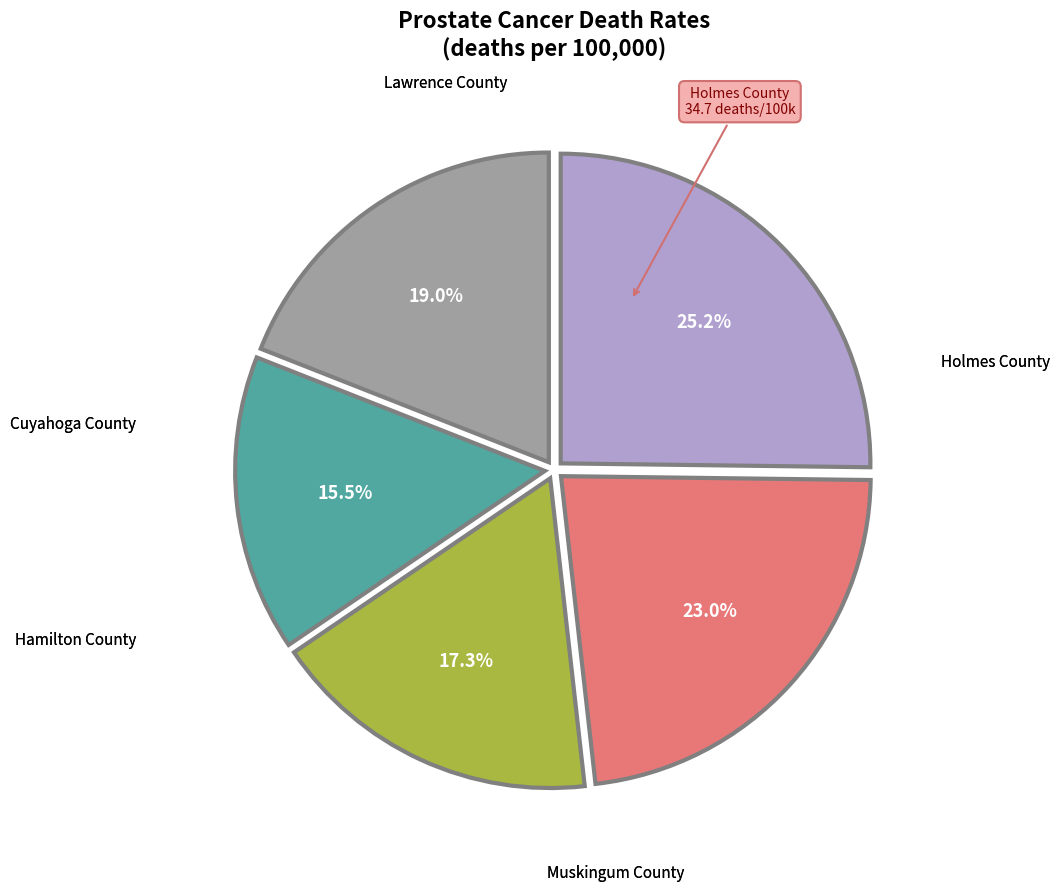

Is there any slice that represents more than half of the pie?

No